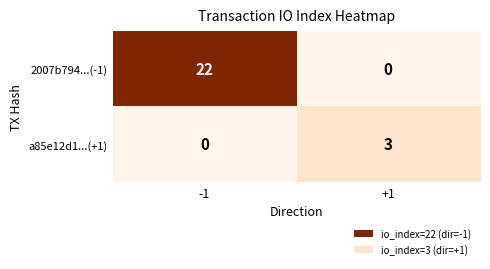

What is the difference between the maximum and minimum values in the 2007b794...(-1) series?

22